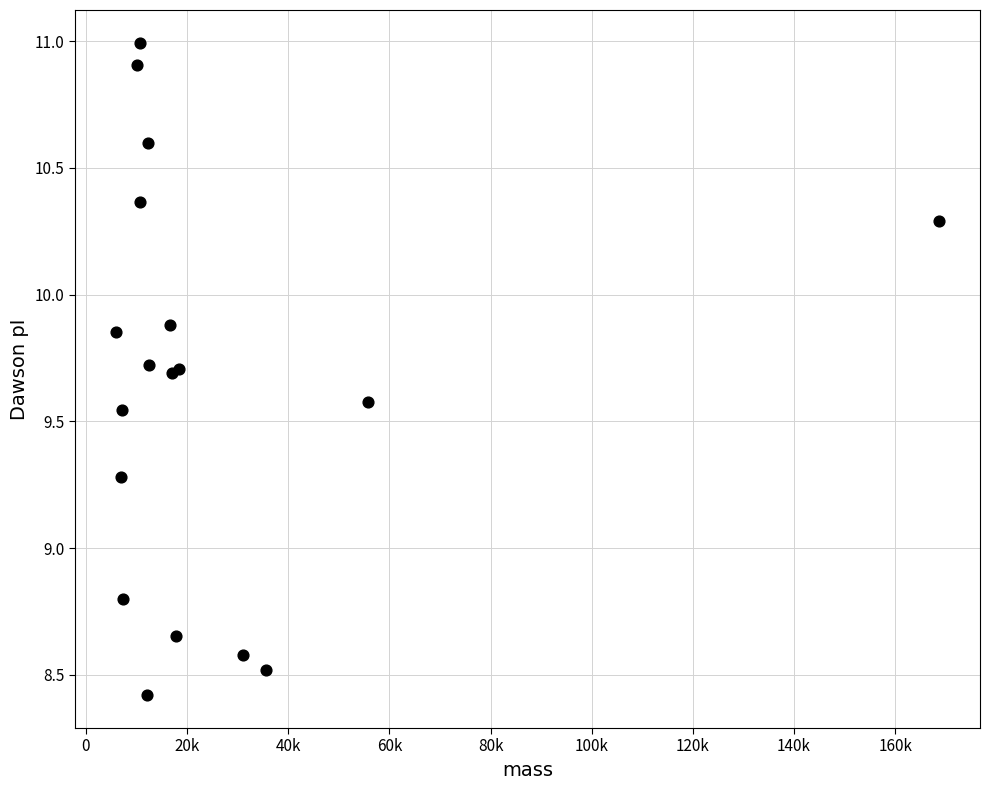

What Y value in the scatter plot is closest to 9?

8.8